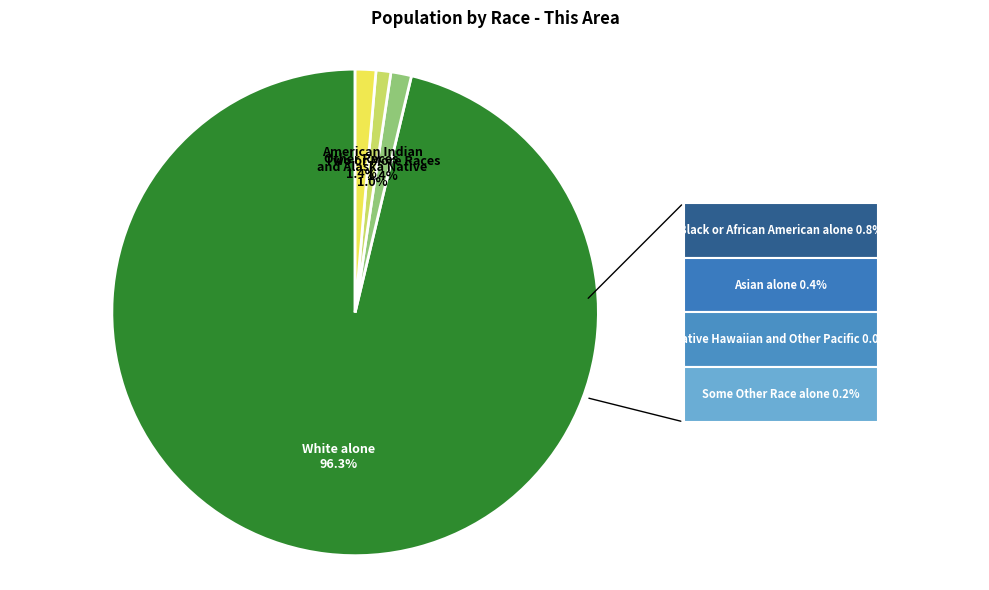

How many slices are in this pie chart?

4